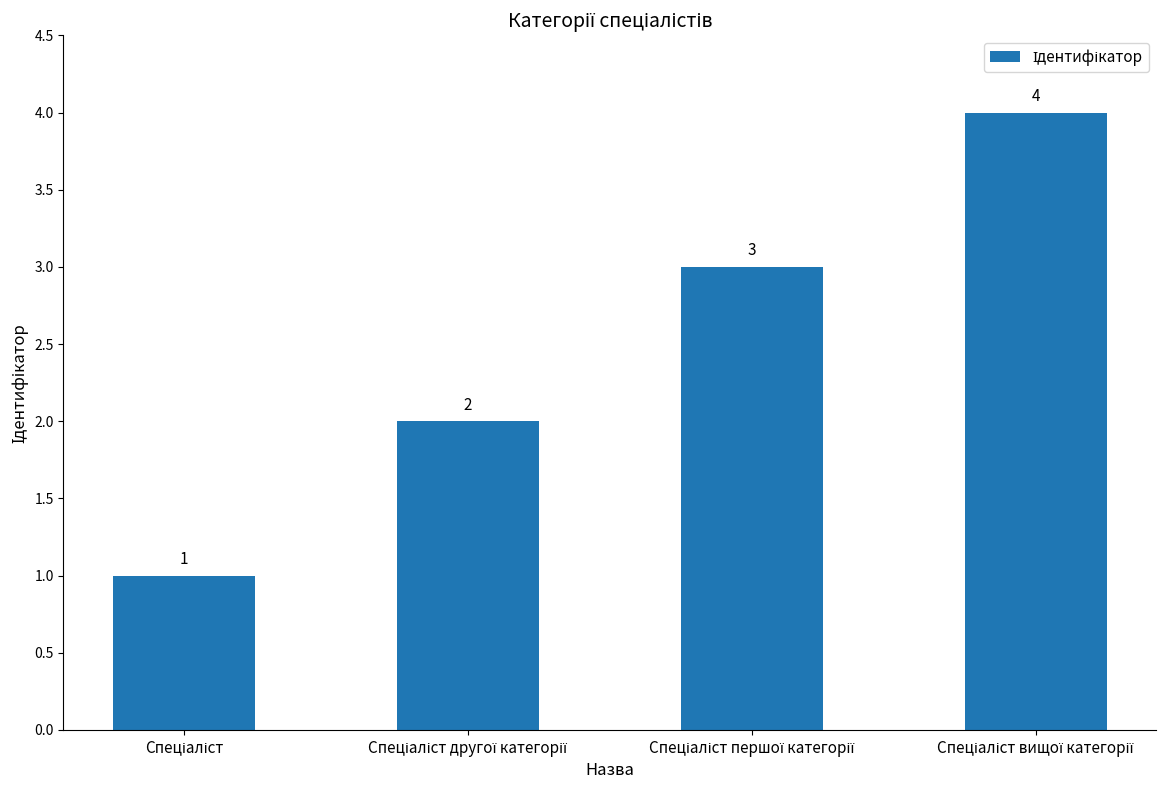

What is the difference between the maximum and minimum values?

3